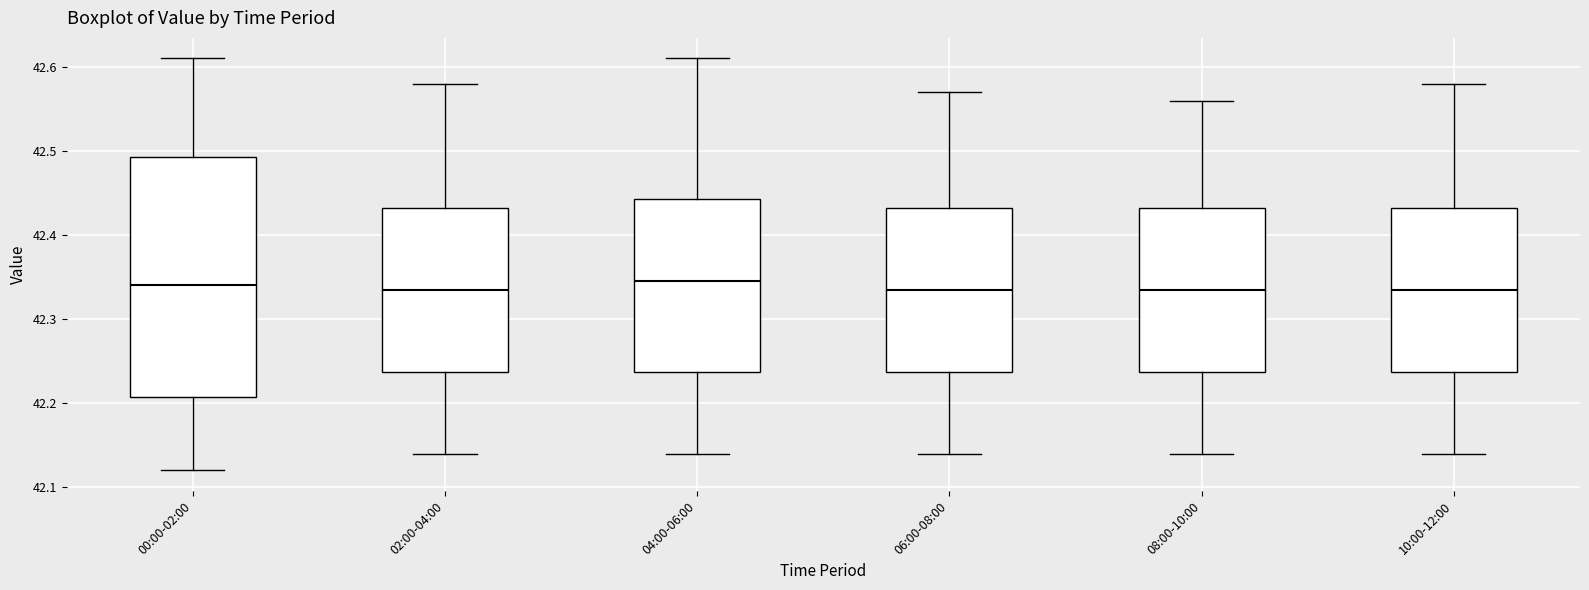

Where is the upper edge of the box for 04:00-06:00 on the y-axis? The values are not printed on the chart, so give them approximately, as read against the axis.

42.44